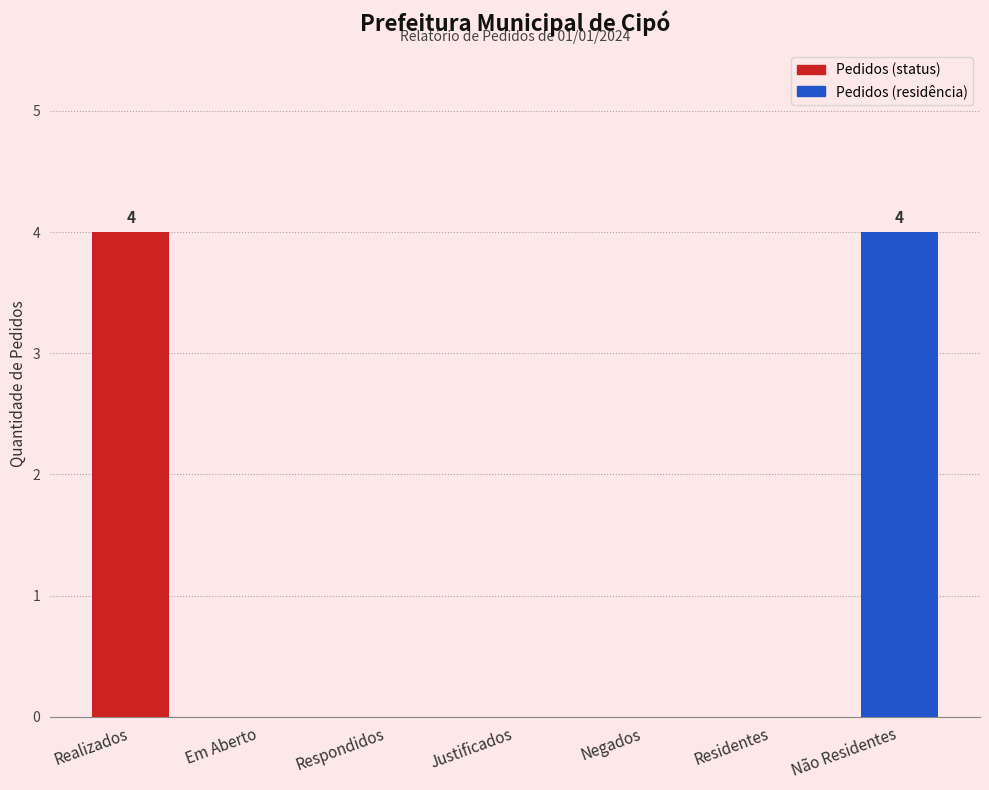

True or false: the data shows -1 at Justificados.

False